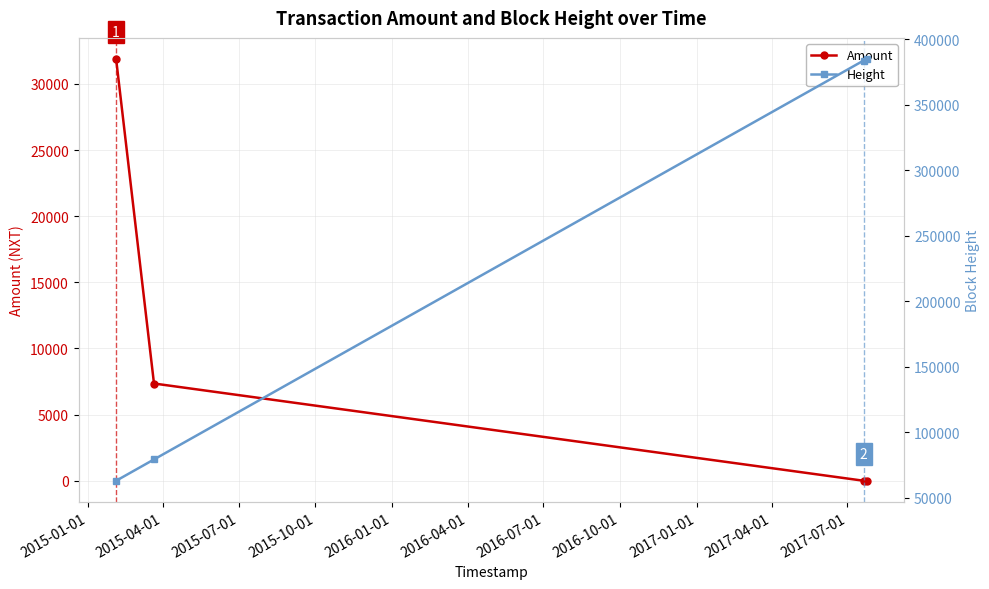

True or false: Amount has more than 2 interior local peaks.

False